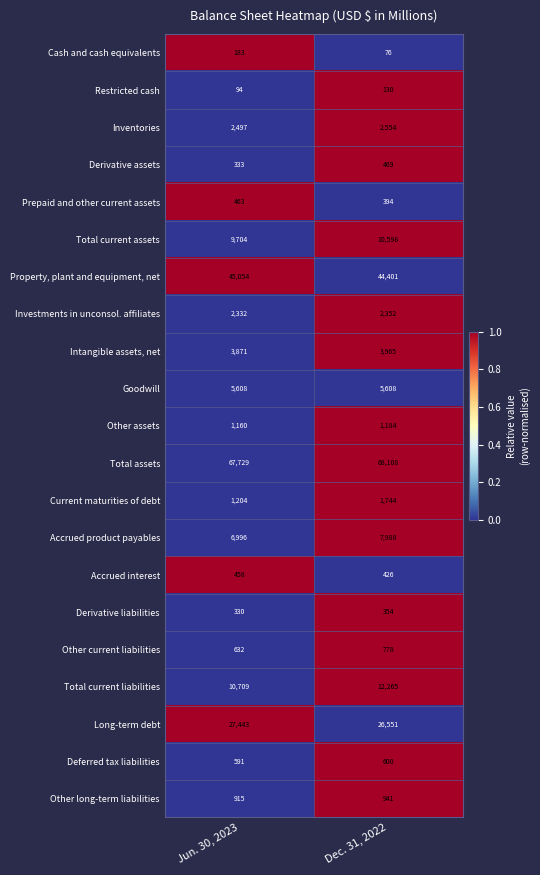

What is the highest value of the Property, plant and equipment, net series?

45054